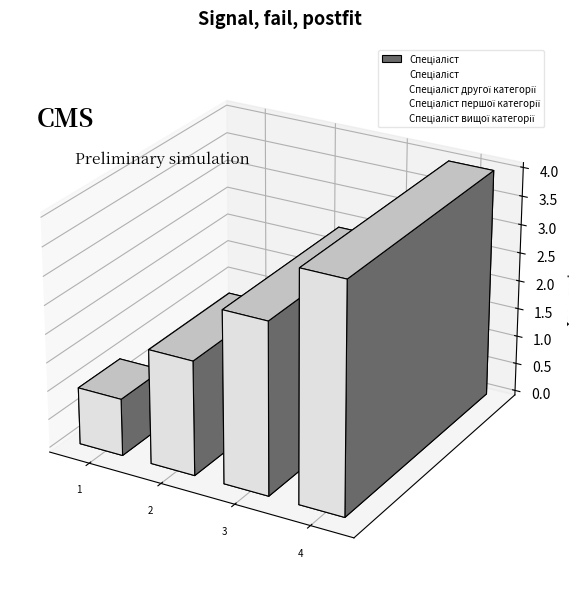

The value at Спеціаліст першої категорії is 3. True or false?

True